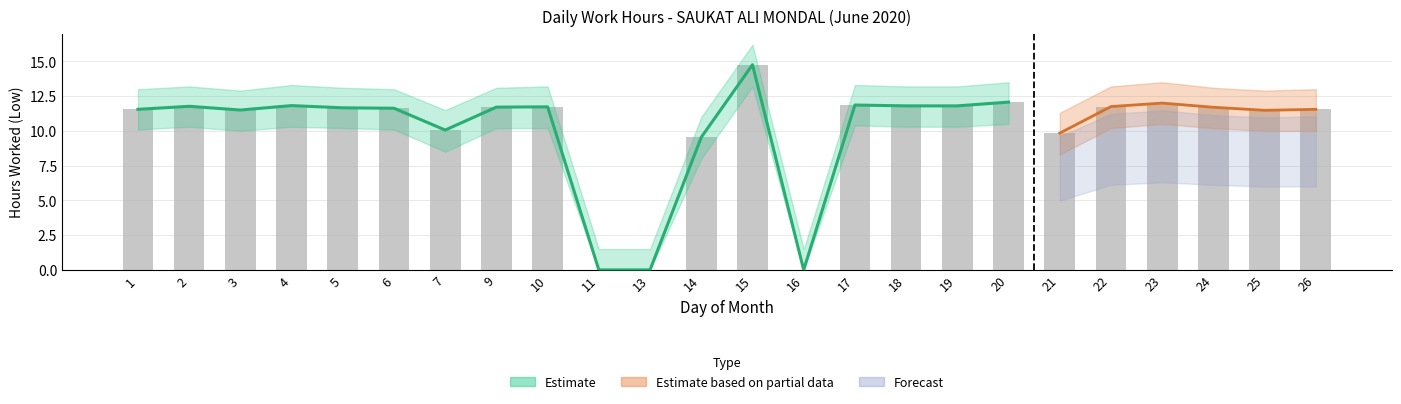

Reading right to left, transcribe all the data shown in this chart.

26=11.6	25=11.5	24=11.7	23=12.0	22=11.8	21=9.8	20=12.1	19=11.8	18=11.8	17=11.9	16=0.0	15=14.8	14=9.5	13=0.0	11=0.0	10=11.7	9=11.7	7=10.1	6=11.6	5=11.7	4=11.8	3=11.5	2=11.8	1=11.6